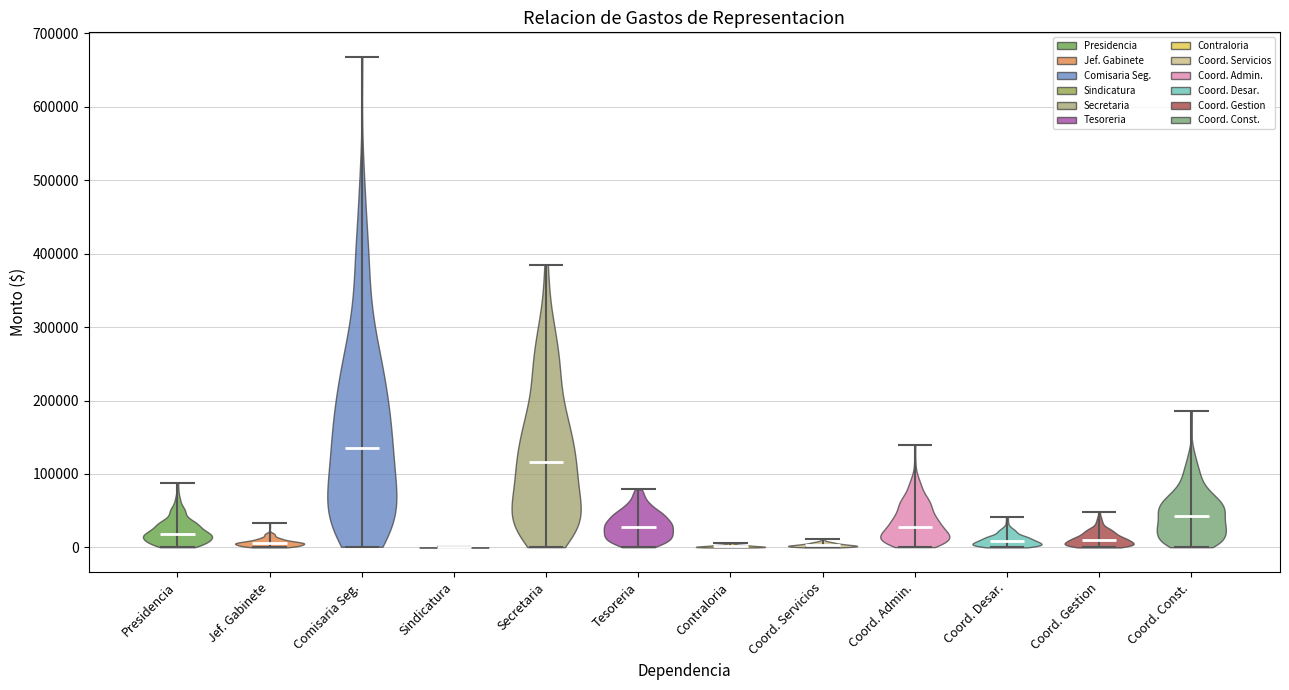

Reading left to right, read every violin against the y-axis: where its median line is, and the lowest and highest points it reaches. The values are not printed on the chart, so give them approximately, as read against the axis.

Presidencia: median line 20000, lowest point 0, highest point 90000
Jef. Gabinete: median line 10000, lowest point 0, highest point 30000
Comisaria Seg.: median line 140000, lowest point 0, highest point 670000
Sindicatura: median line 0, lowest point 0, highest point 0
Secretaria: median line 120000, lowest point 0, highest point 390000
Tesoreria: median line 30000, lowest point 0, highest point 80000
Contraloria: median line 0, lowest point 0, highest point 10000
Coord. Servicios: median line 0, lowest point 0, highest point 10000
Coord. Admin.: median line 30000, lowest point 0, highest point 140000
Coord. Desar.: median line 10000, lowest point 0, highest point 40000
Coord. Gestion: median line 10000, lowest point 0, highest point 50000
Coord. Const.: median line 40000, lowest point 0, highest point 190000